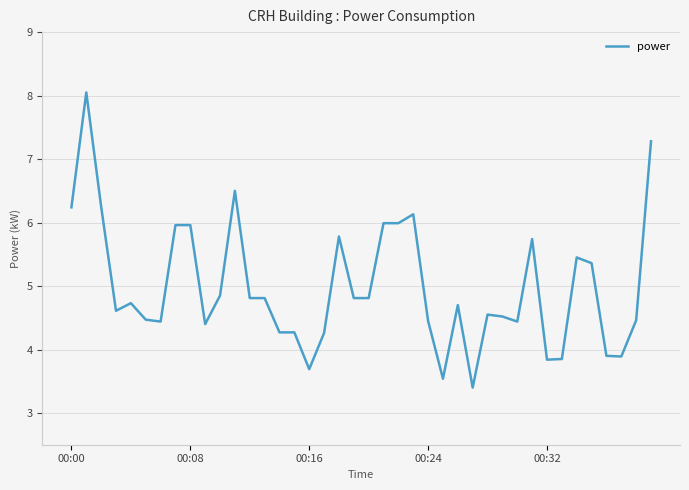

What is the greatest value displayed?

8.1